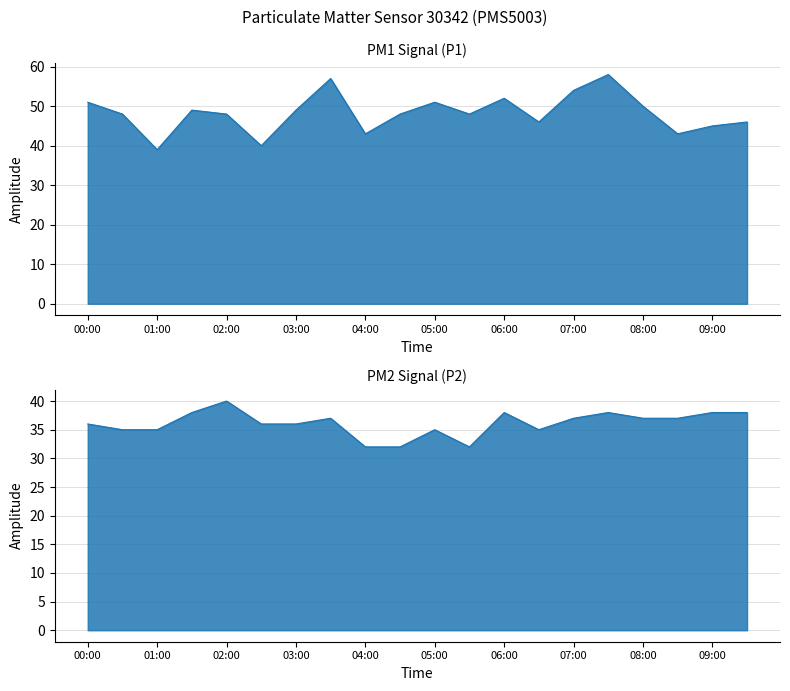

What is the value of the P2 point at the 1st from the left?

36